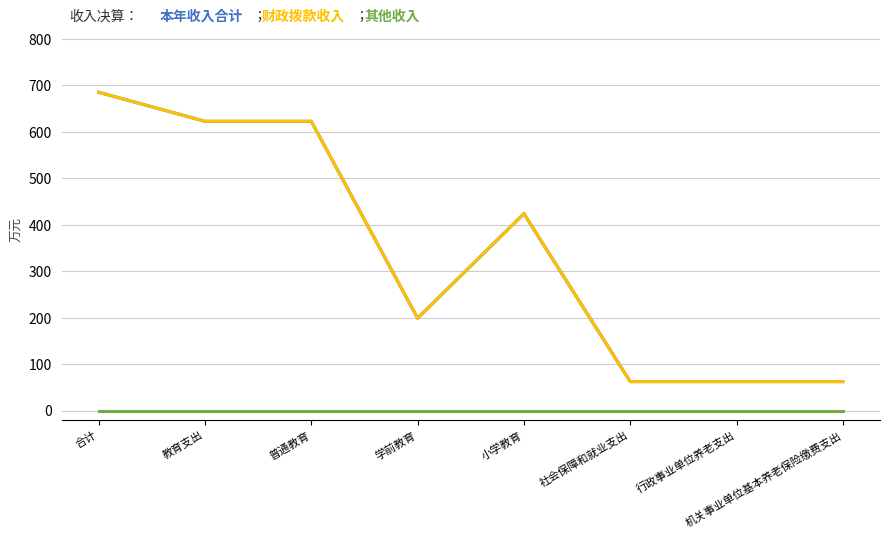

Does the chart display data point markers on the line(s)?

No